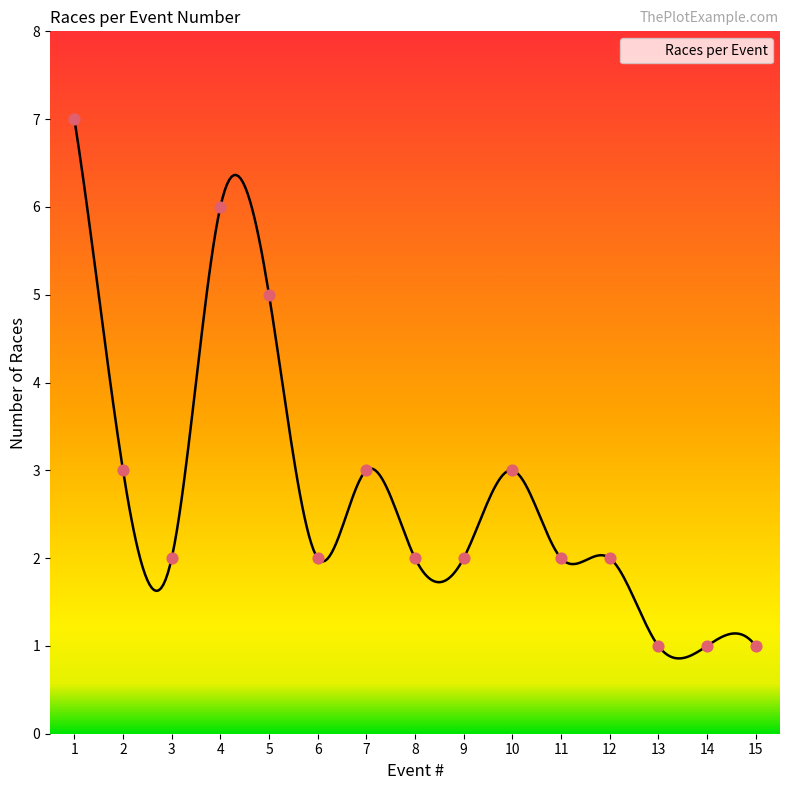

What is the change in value from 1 to 7?

-4